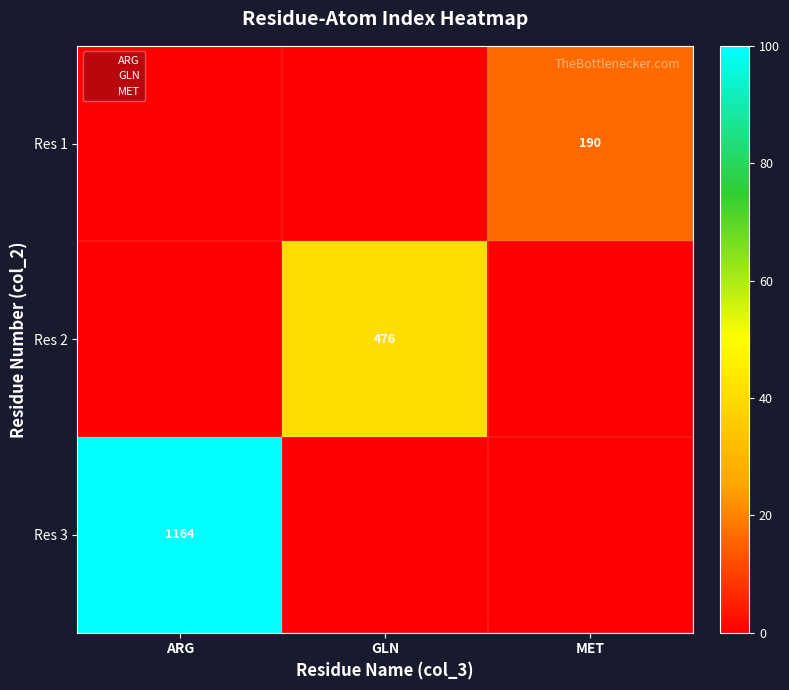

What is the difference between the highest and lowest values at GLN?

40.9